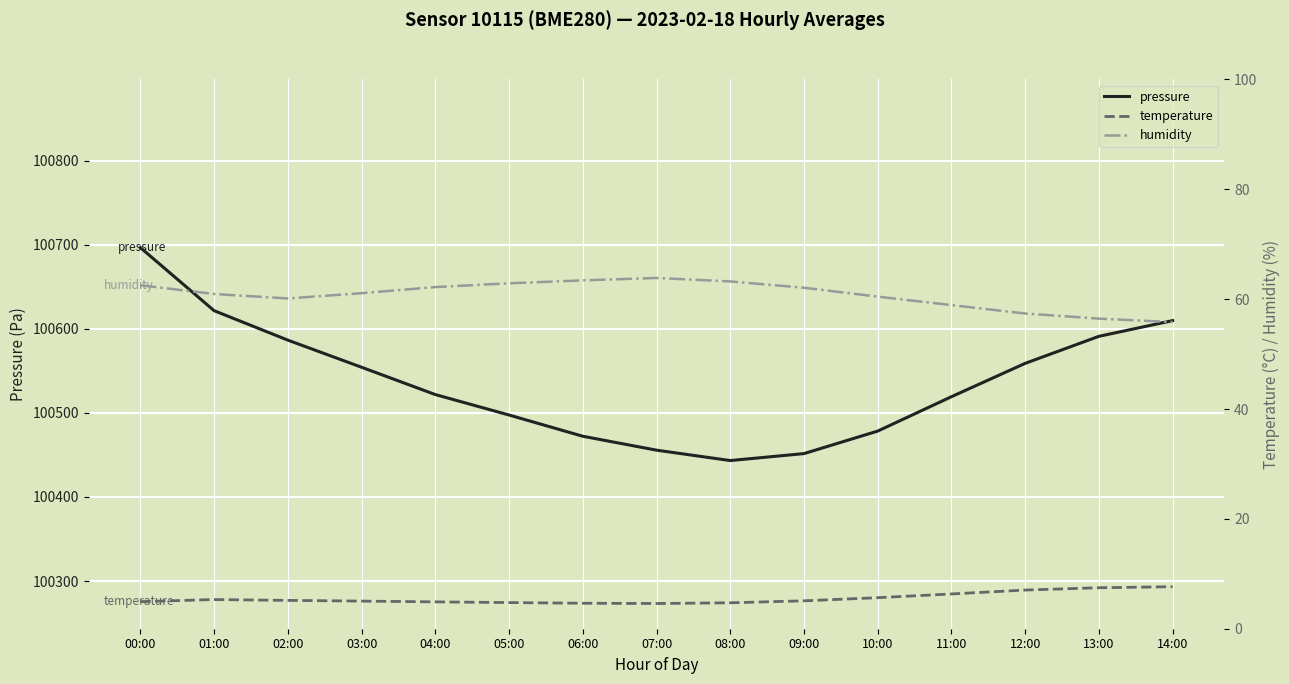

What are all the series names shown in the legend?

pressure, temperature, humidity